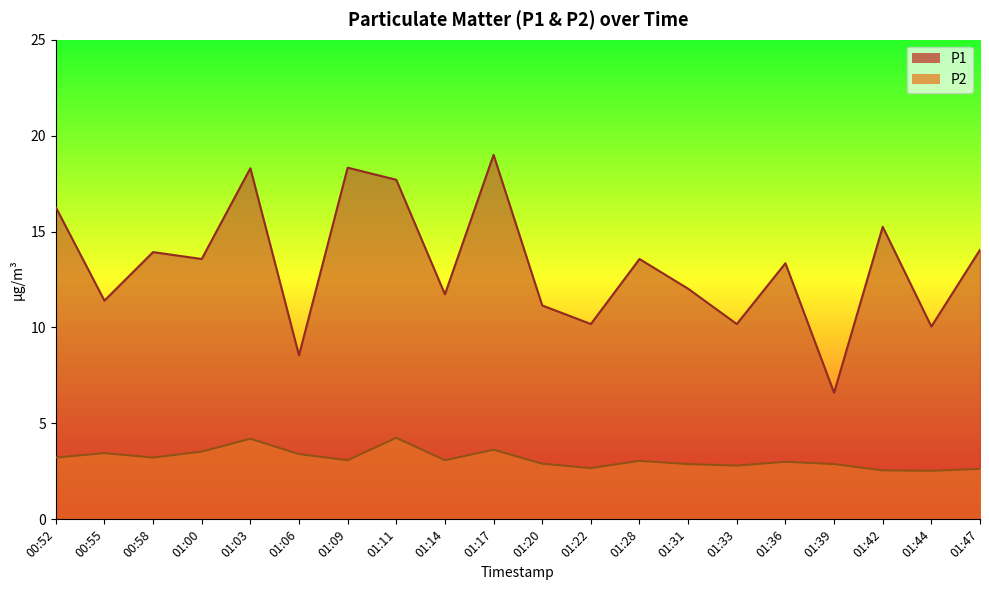

What is the sum of the P2 values at 01:31 and 01:22?

5.5